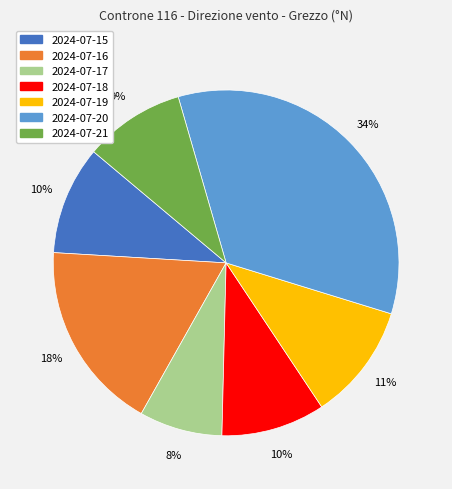

What is the largest slice in the pie chart?

2024-07-20